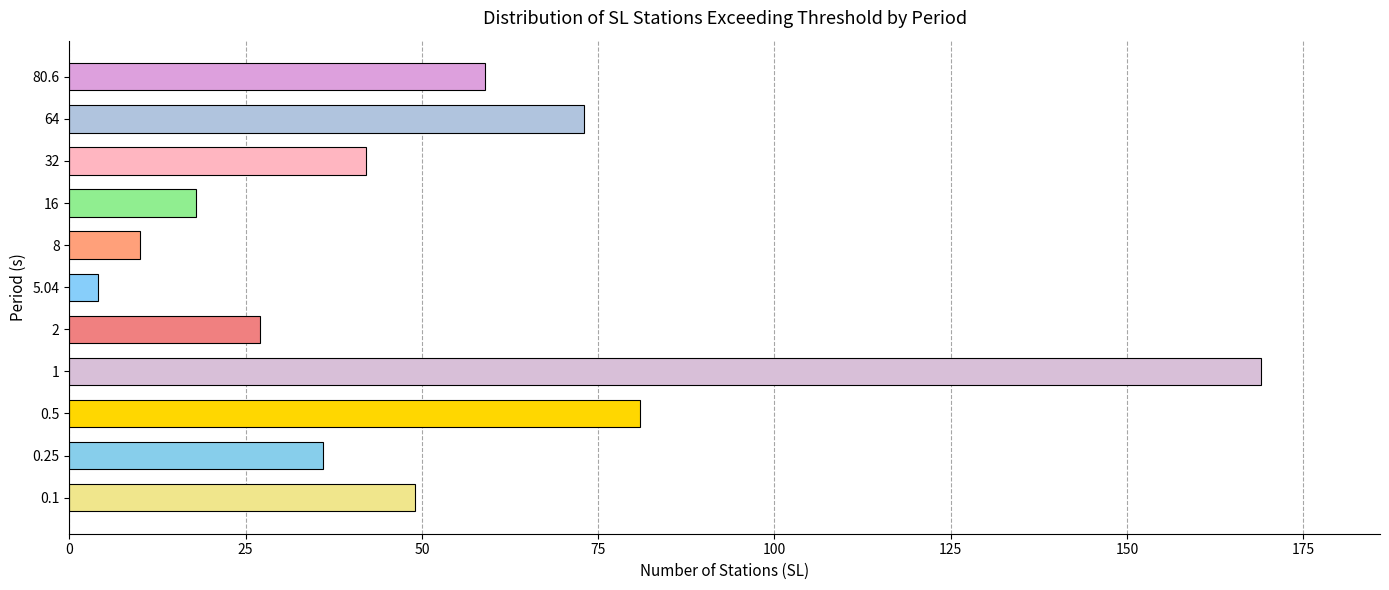

Which category has the lowest value across all series?

5.04